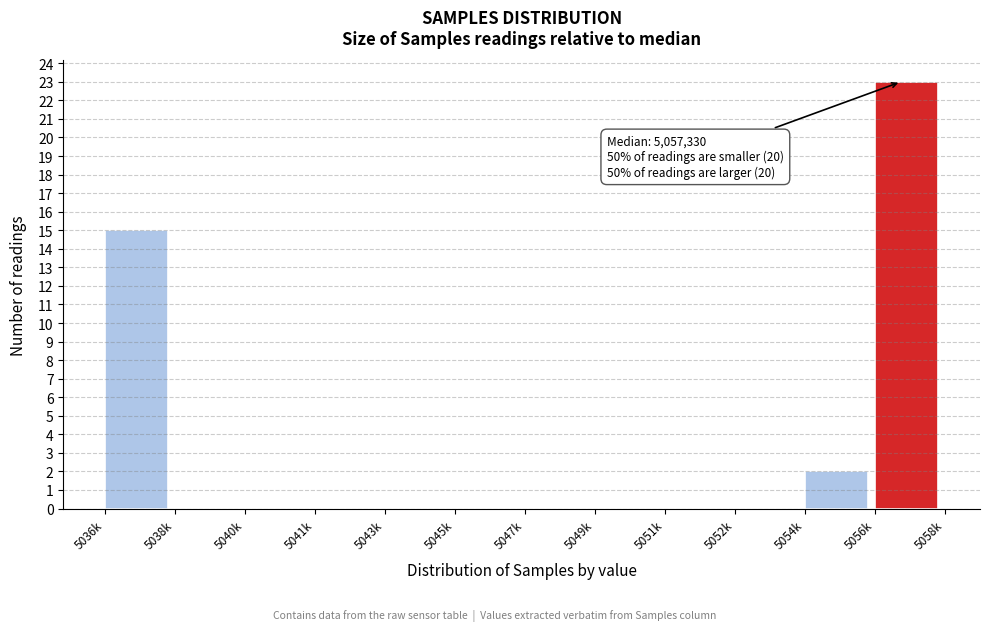

Reading left to right, what are all the values shown in this chart?

5036k=15	5038k=0	5040k=0	5041k=0	5043k=0	5045k=0	5047k=0	5049k=0	5051k=0	5052k=0	5054k=2	5056k=23